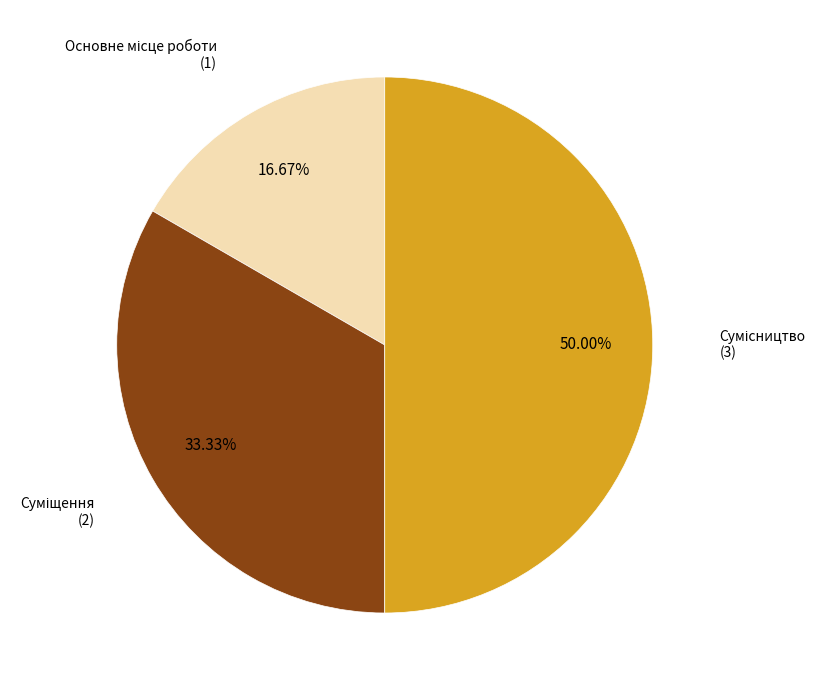

Rank the categories by value from highest to lowest.

Сумісництво, Суміщення, Основне місце роботи